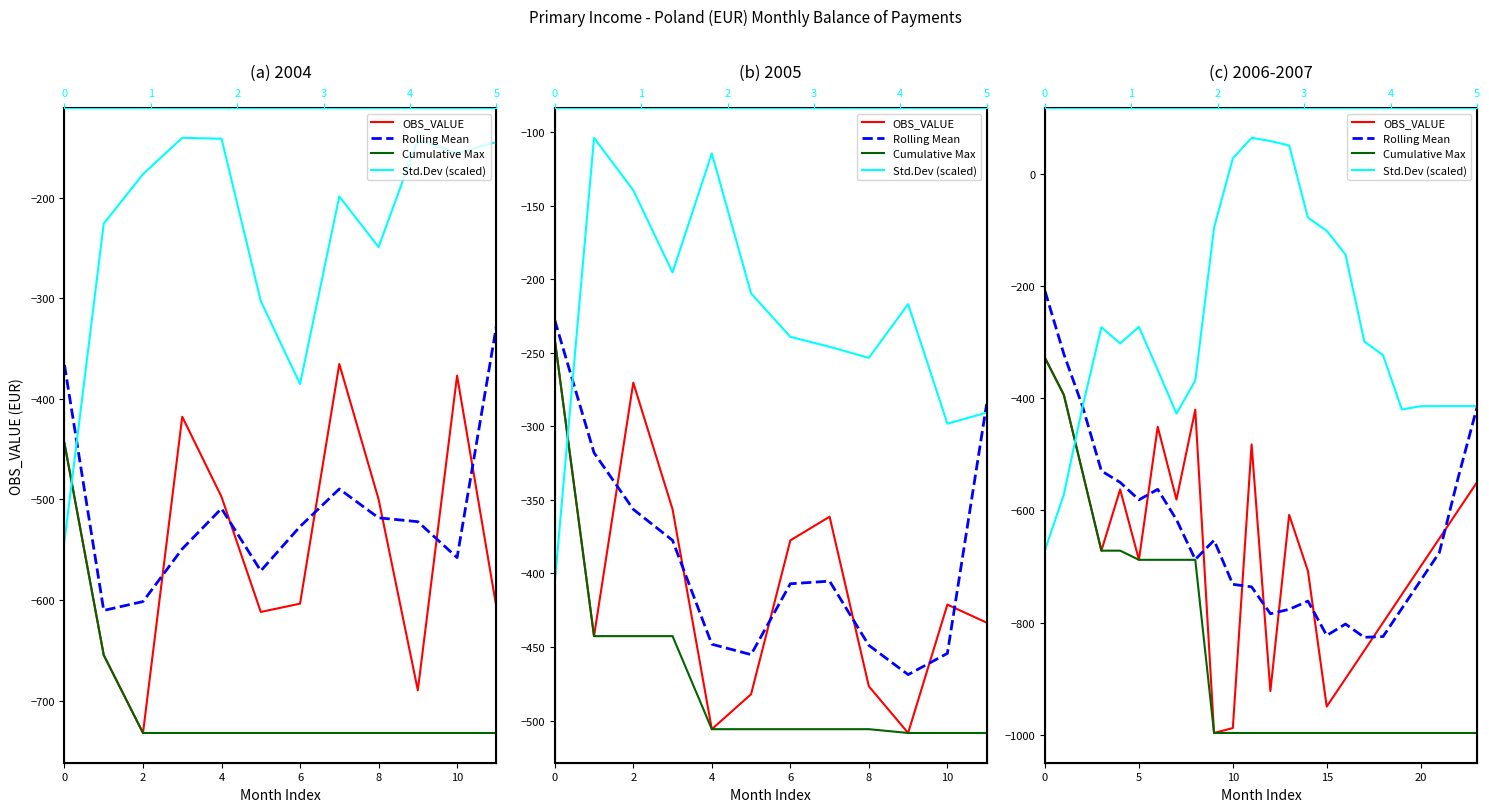

How many lines are shown in the chart?

4